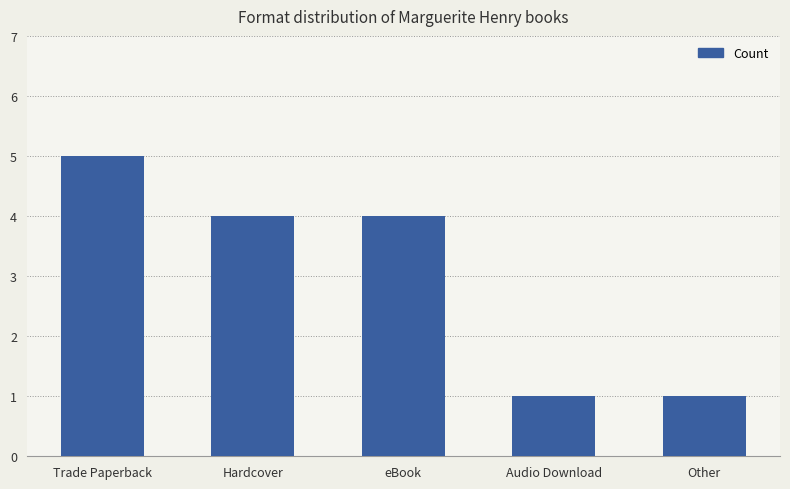

How many values are between 1 and 4?

4